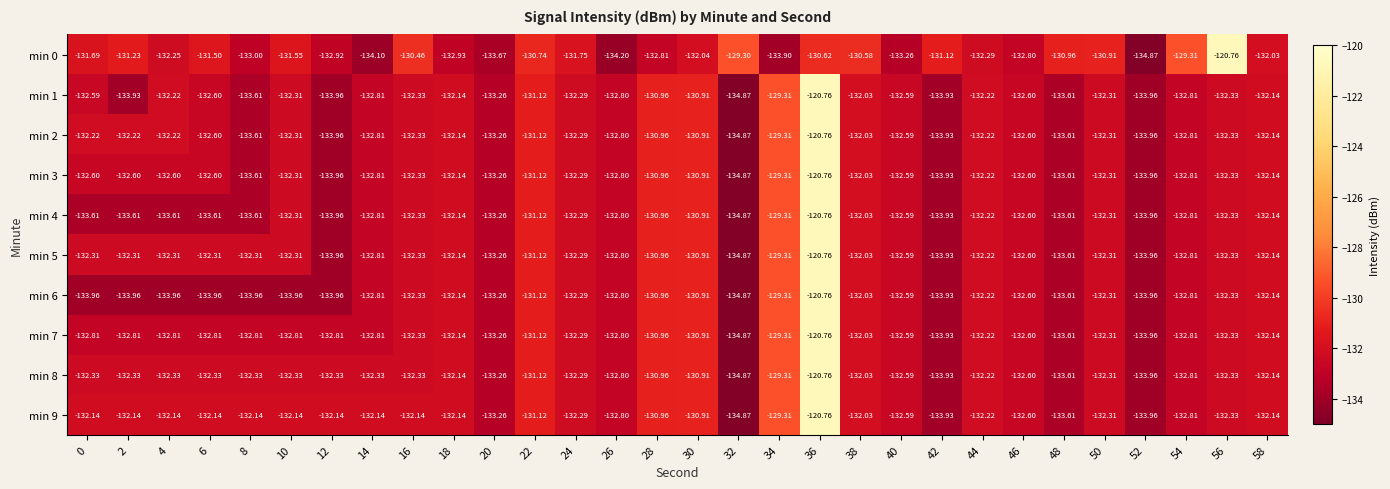

Is the value of min 1 at 48 greater than the value of min 7 at 34?

No